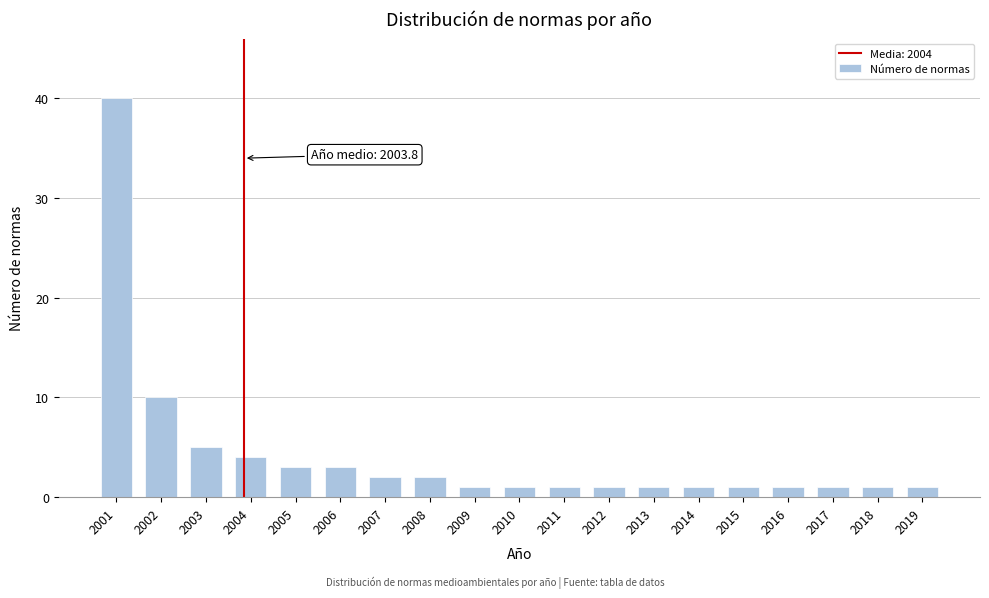

Reading left to right, transcribe all the data shown in this chart.

40	10	5	4	3	3	2	2	1	1	1	1	1	1	1	1	1	1	1